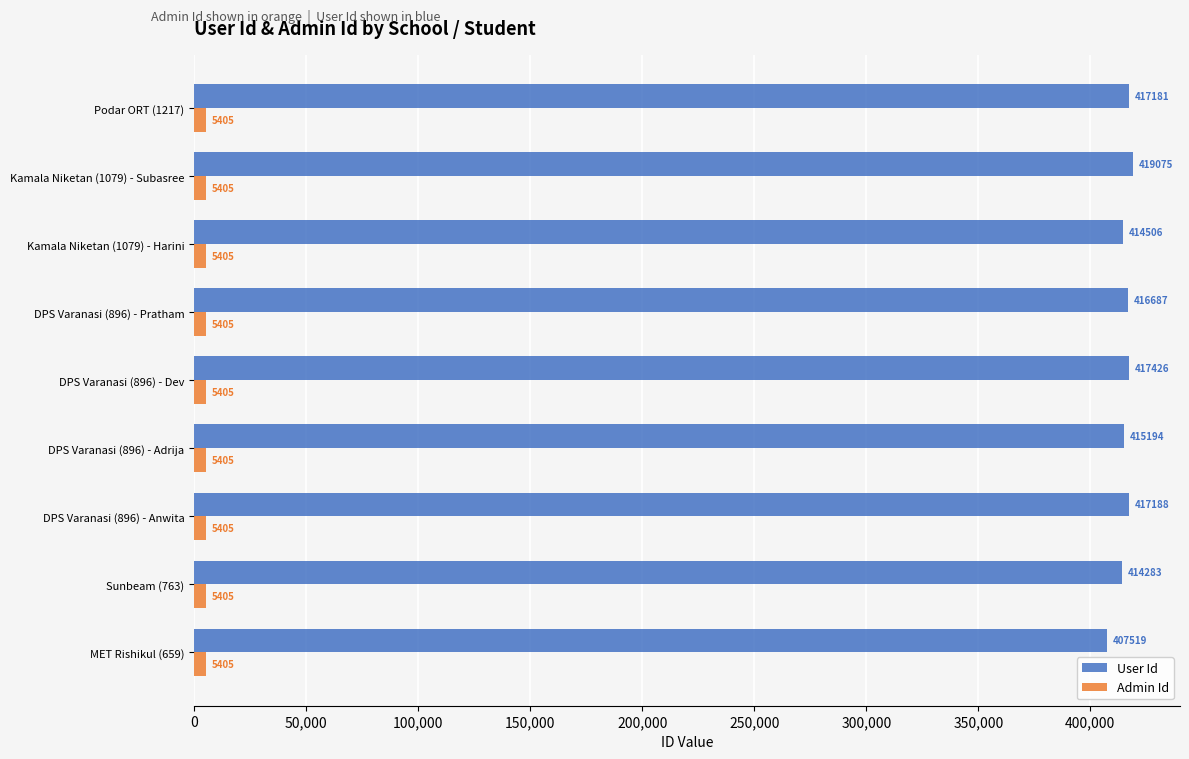

What is the sum of all User Id values?

3739059